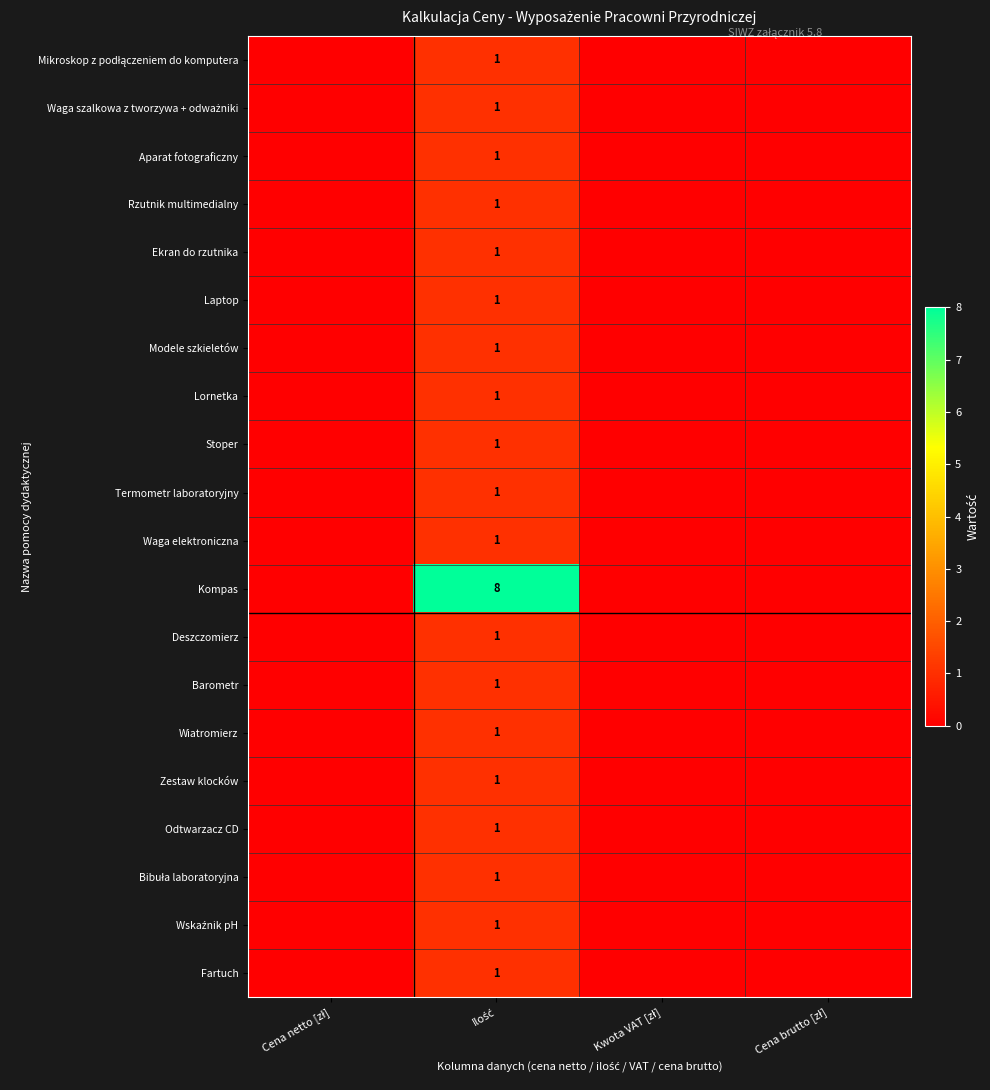

List the series in order of their peak value, highest first.

Kompas, Mikroskop z podłączeniem do komputera, Waga szalkowa z tworzywa + odważniki, Aparat fotograficzny, Rzutnik multimedialny, Ekran do rzutnika, Laptop, Modele szkieletów, Lornetka, Stoper, Termometr laboratoryjny, Waga elektroniczna, Deszczomierz, Barometr, Wiatromierz, Zestaw klocków, Odtwarzacz CD, Bibuła laboratoryjna, Wskaźnik pH, Fartuch